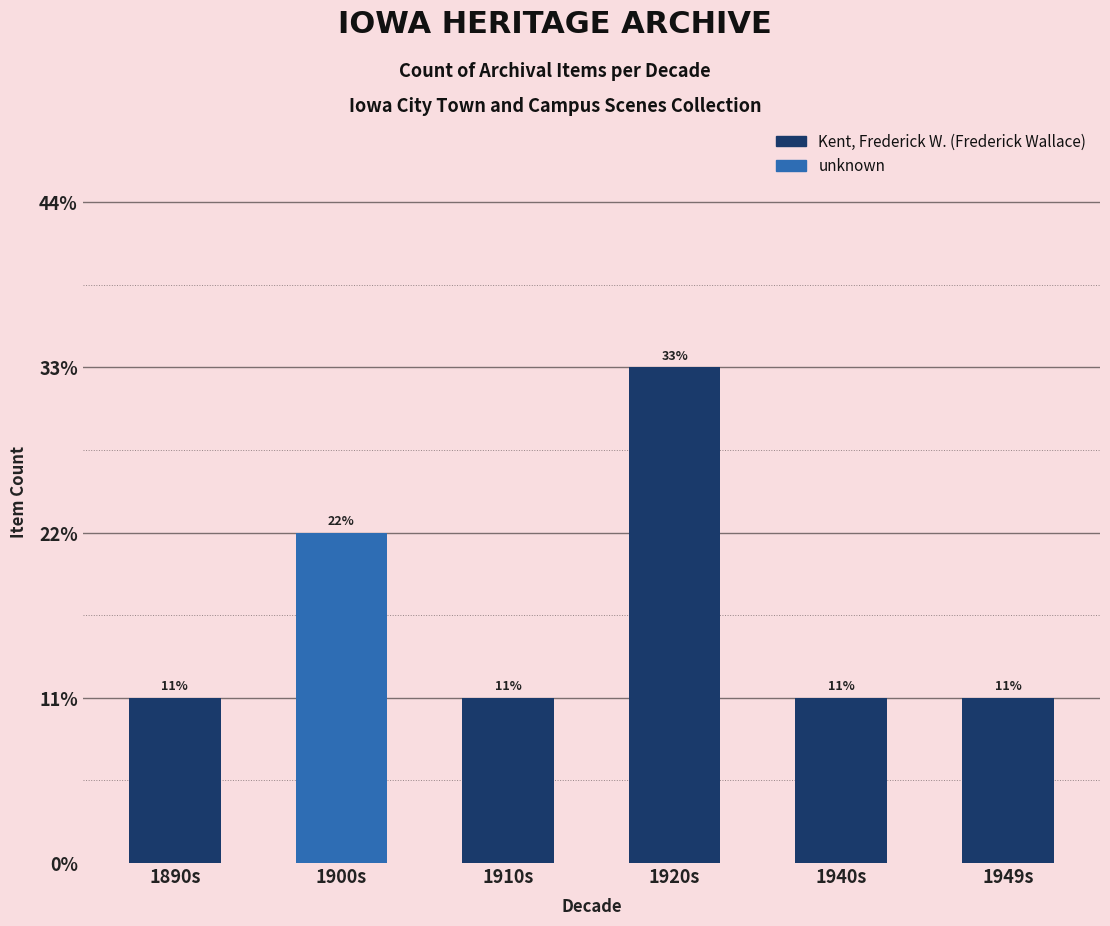

What is the average value?

2